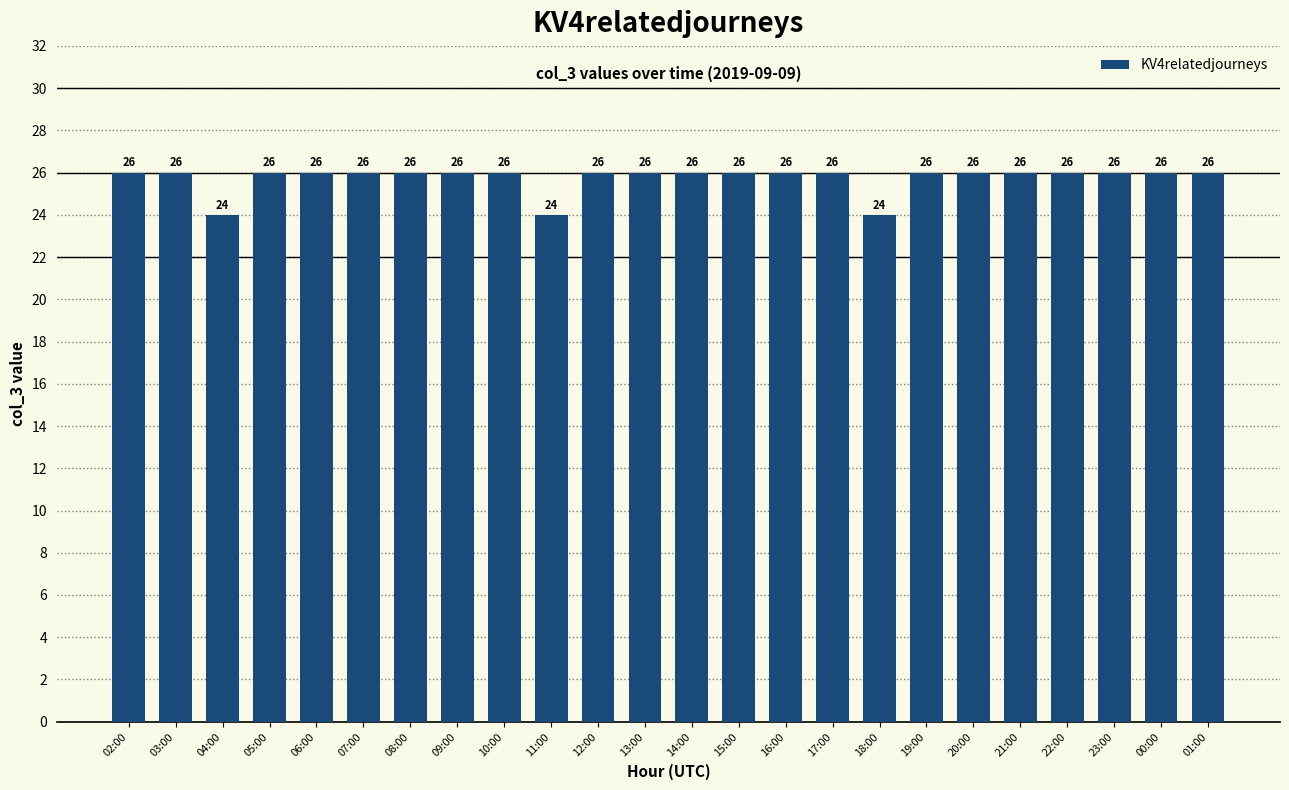

What is the average value?

26